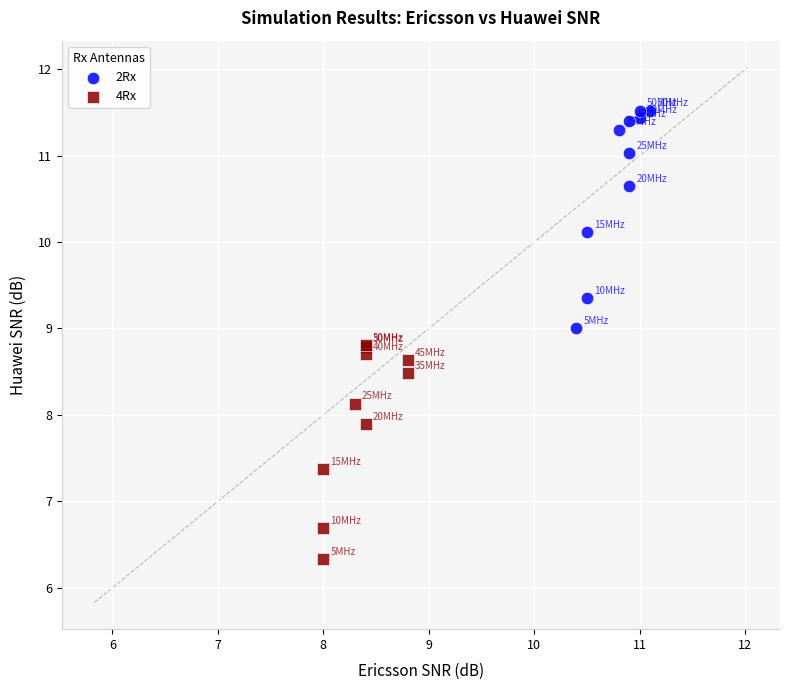

Which series has the widest spread of Y values?

2Rx